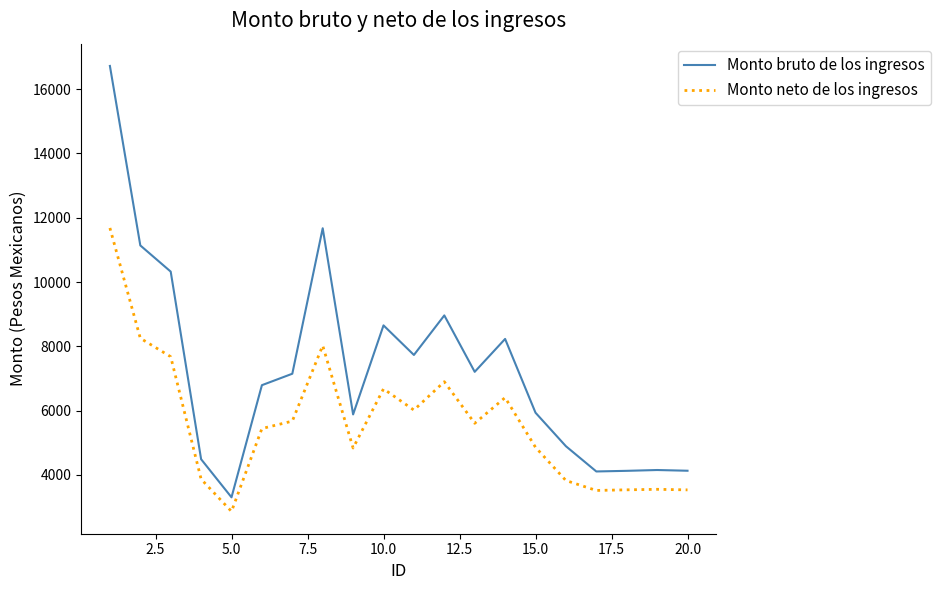

What are all the series names shown in the legend?

Monto bruto de los ingresos, Monto neto de los ingresos